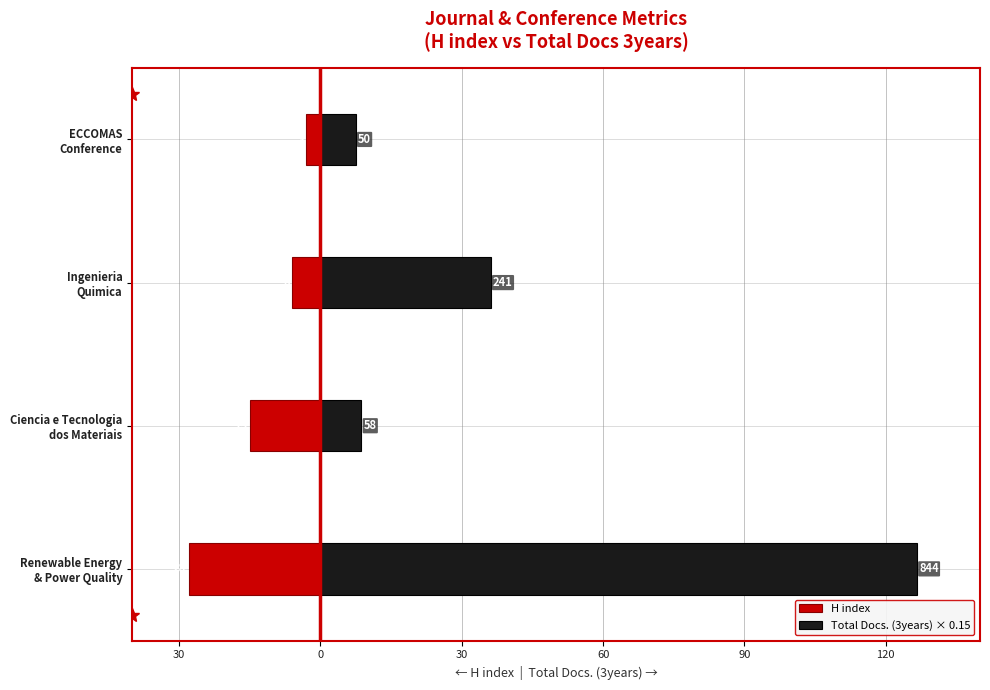

How many groups of bars are there?

4